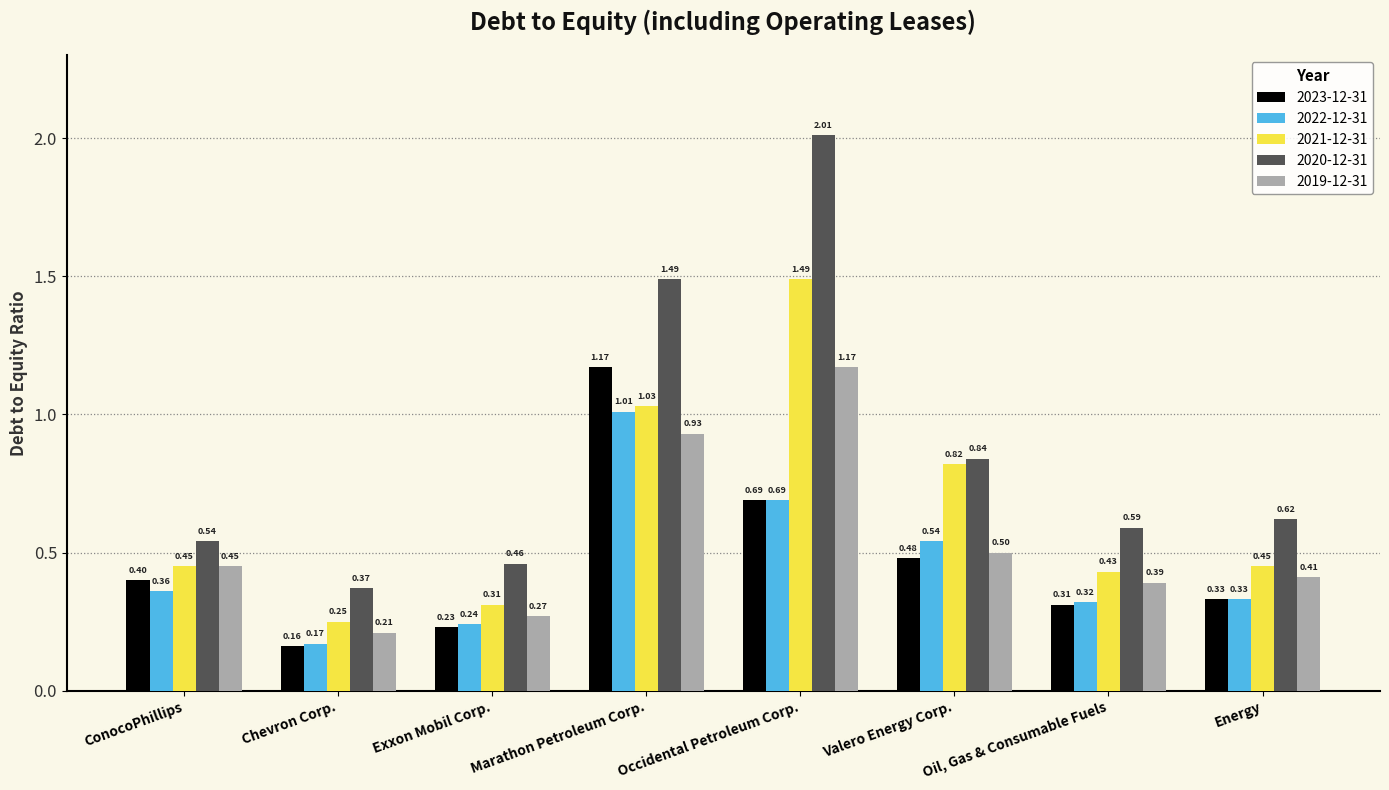

What is the label of the 1st bar from the left?

ConocoPhillips